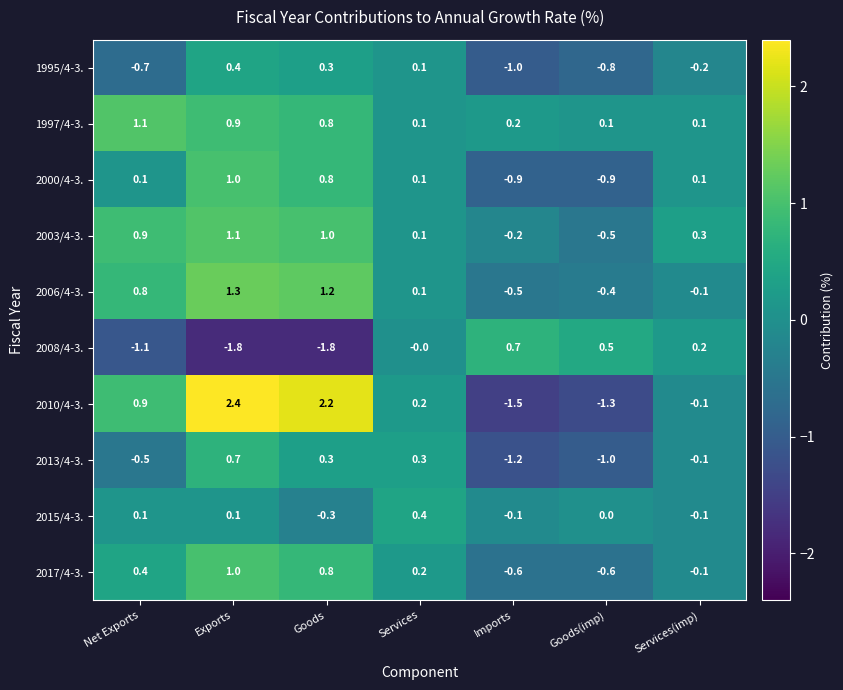

How many values in the 2008/4-3. series are below 0?

3